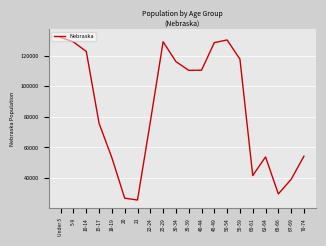

What is the minimum value shown in the chart?

25679